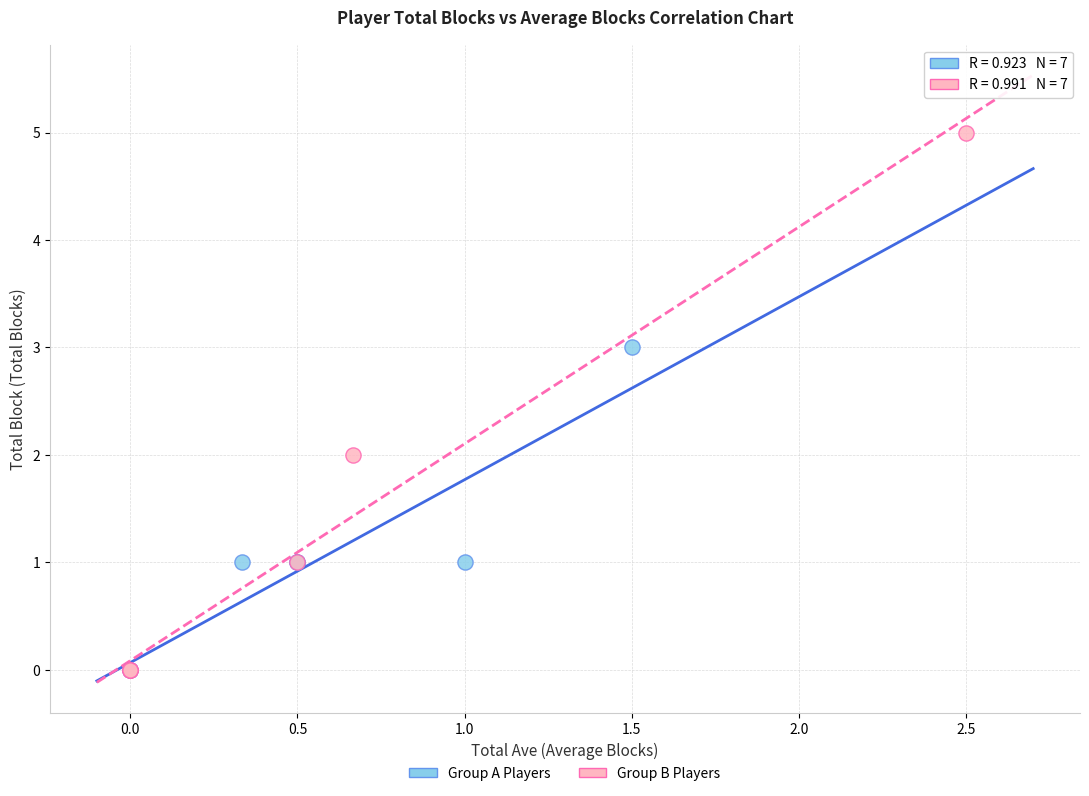

What are all the series names shown in the legend?

Group A Players, Group B Players